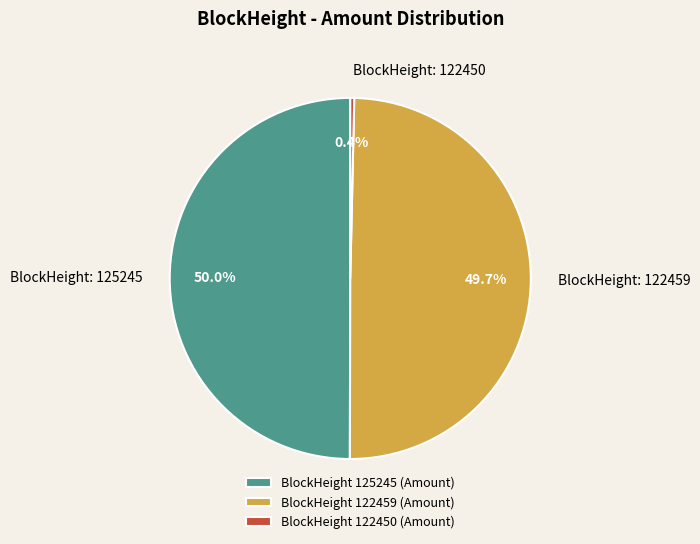

Combined, what portion of the pie is BlockHeight: 122450 and BlockHeight: 122459?

50.0%